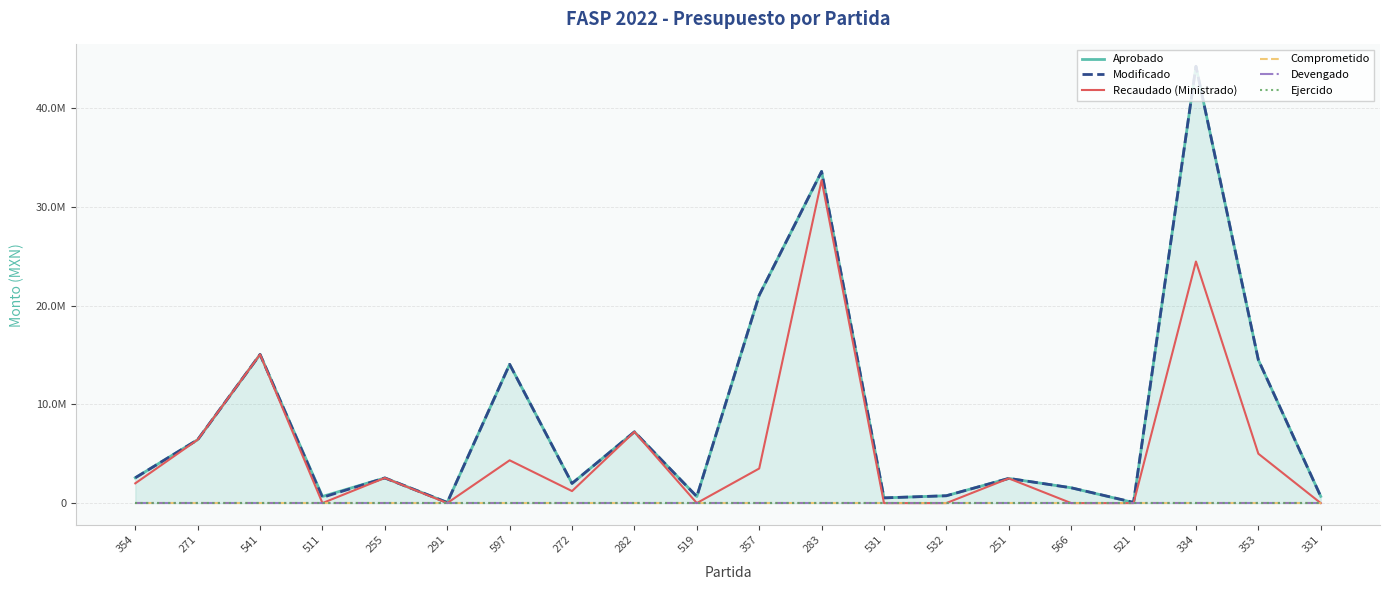

Which series has the largest total across all categories?

Aprobado